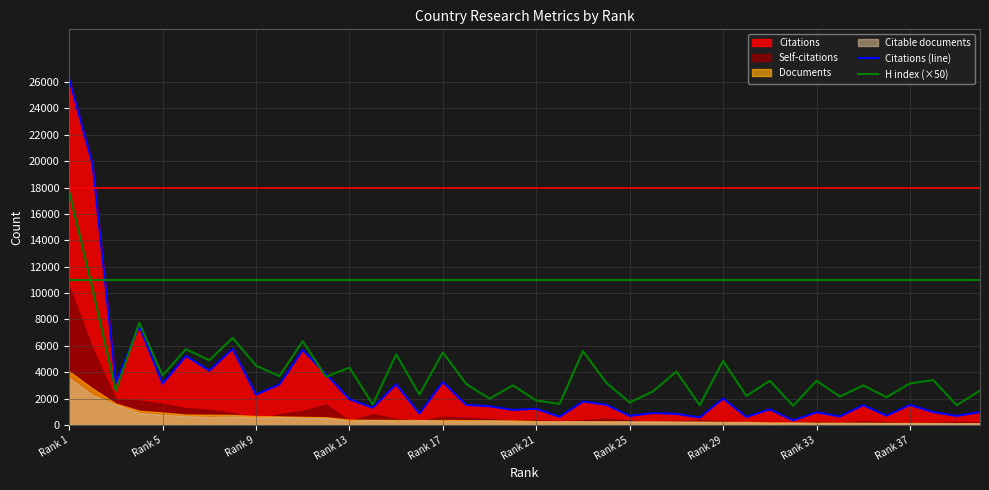

Which series has the largest range (max minus min)?

Citations (line)